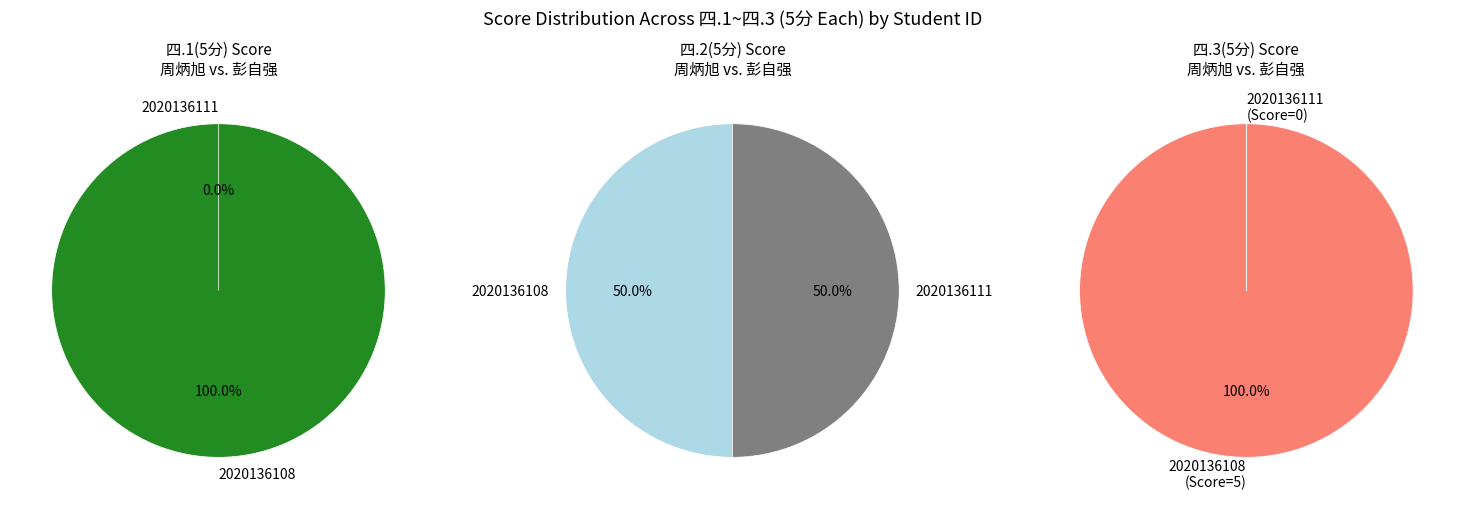

Is the sum of 2020136111 and 2020136108 greater than half?

Yes